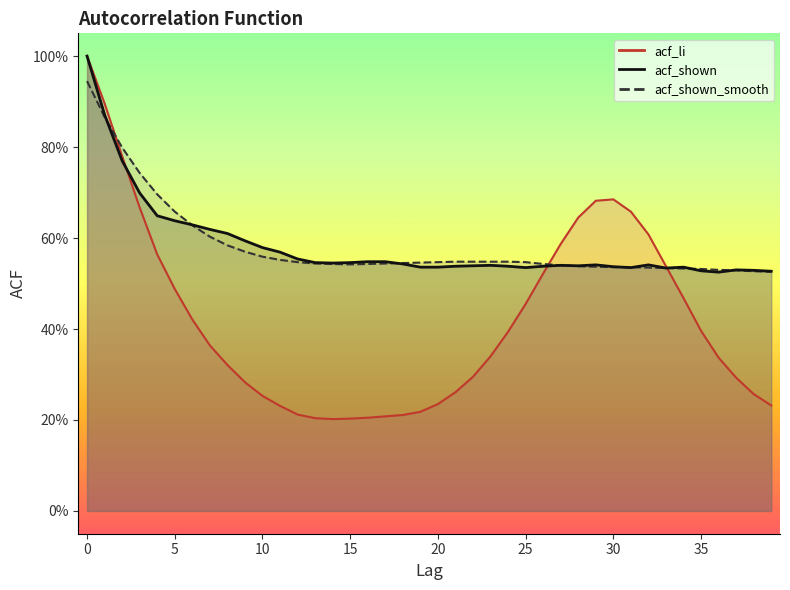

What is the value of the acf_shown point at the 18th from the left?

0.5